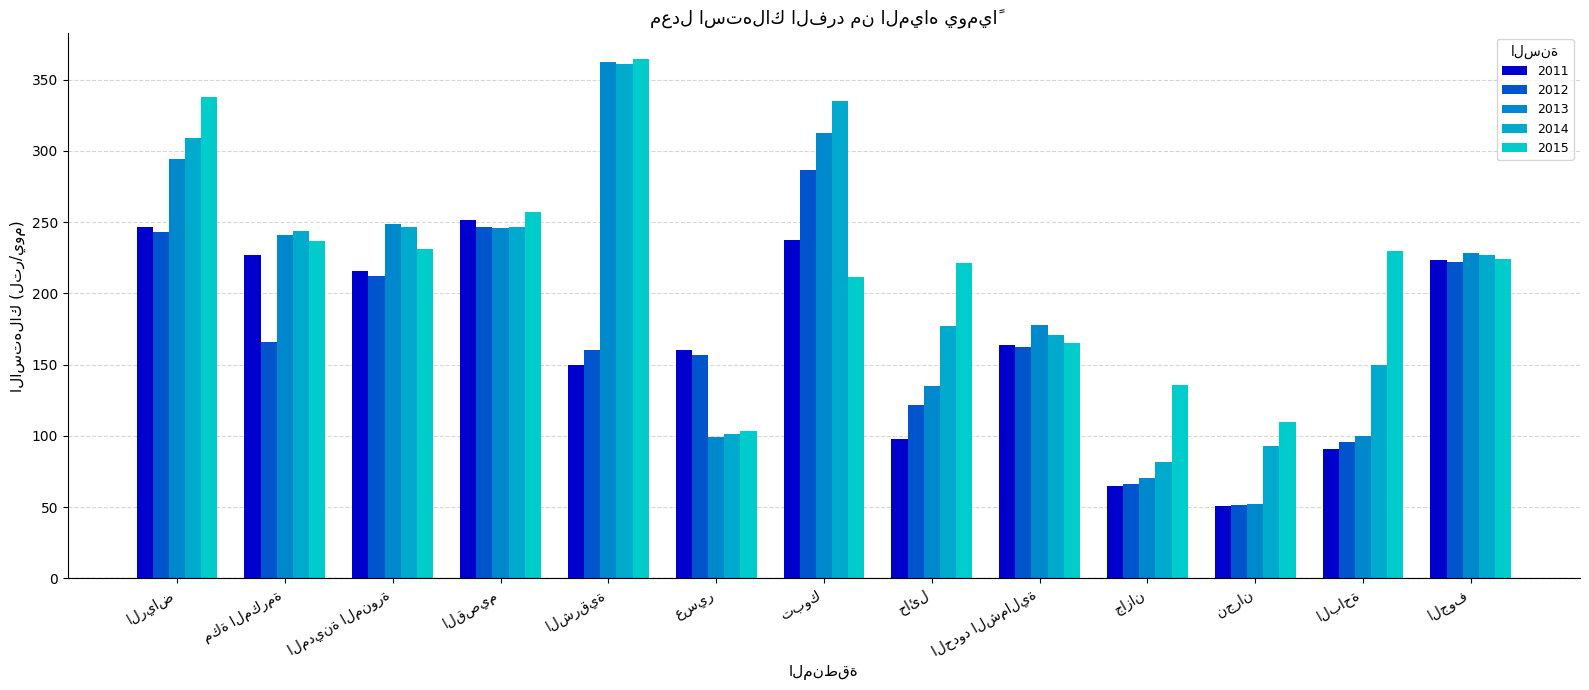

How many bars are there in each group?

5